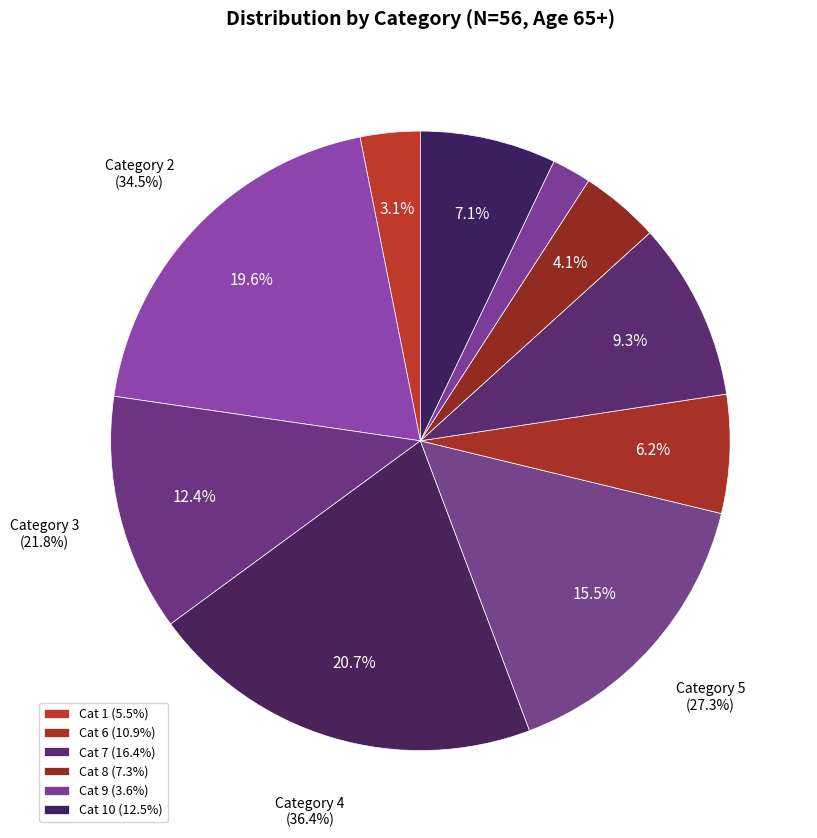

True or false: 10 accounts for 21% of the total.

False